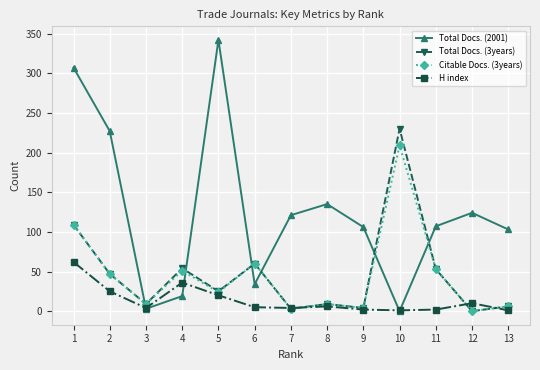

Where is Total Docs. (3years) nearest to the value 115?

1